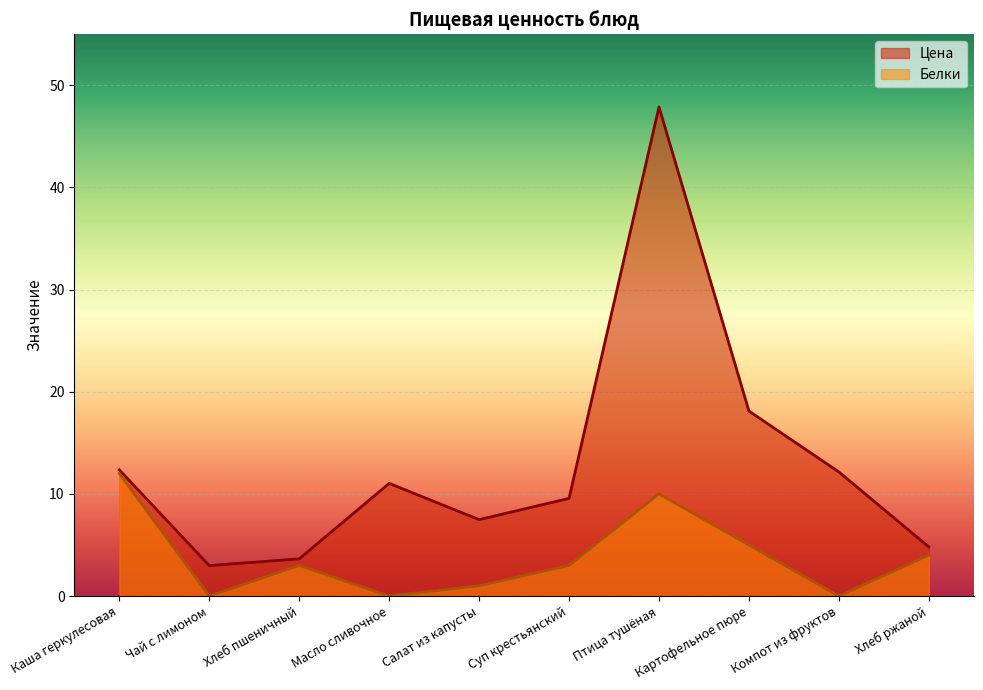

True or false: Цена and Белки cross at least once.

False